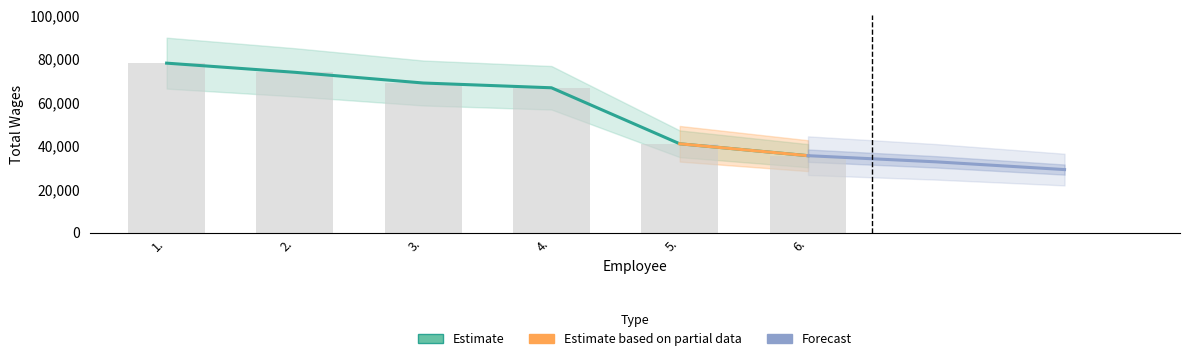

Reading right to left, list all the values displayed in this chart.

6.=35524	5.=40994	4.=66749	3.=68949	2.=73867	1.=78079